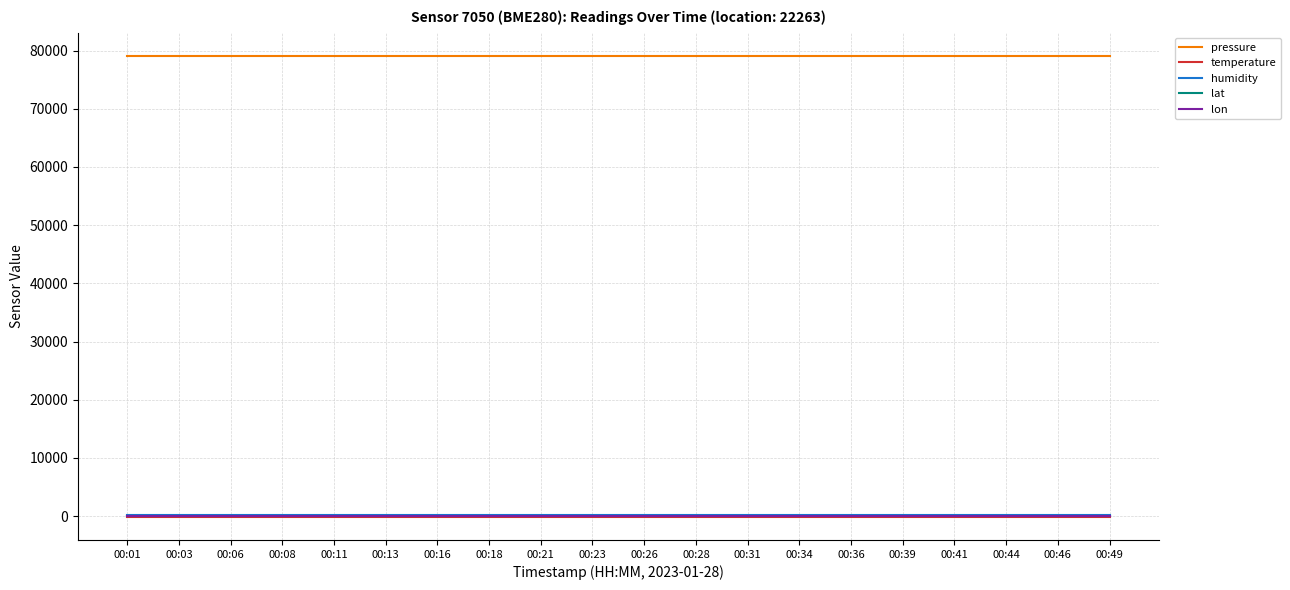

True or false: lat and pressure intersect in this chart.

False